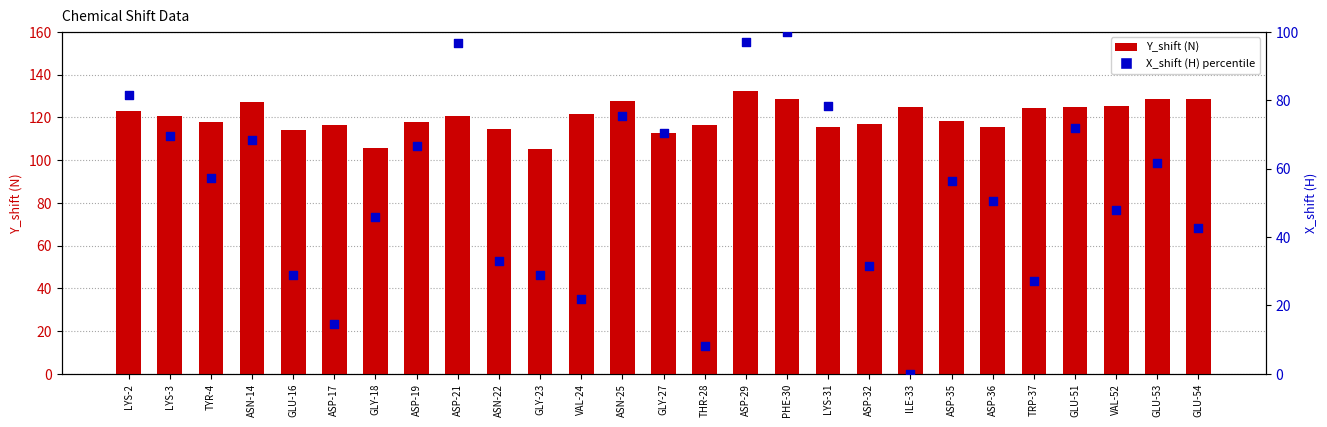

Which series has the largest total across all categories?

Y_shift